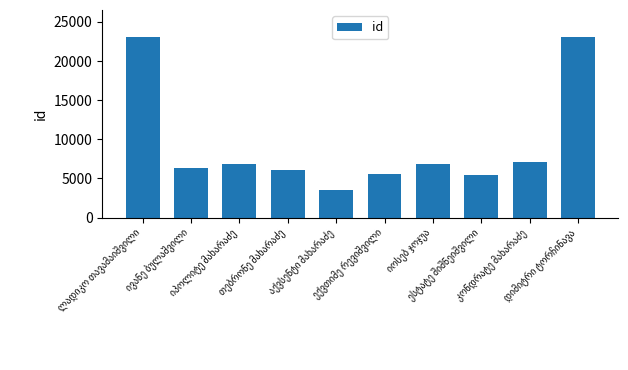

What is the value of the 1st bar from the left?

23066